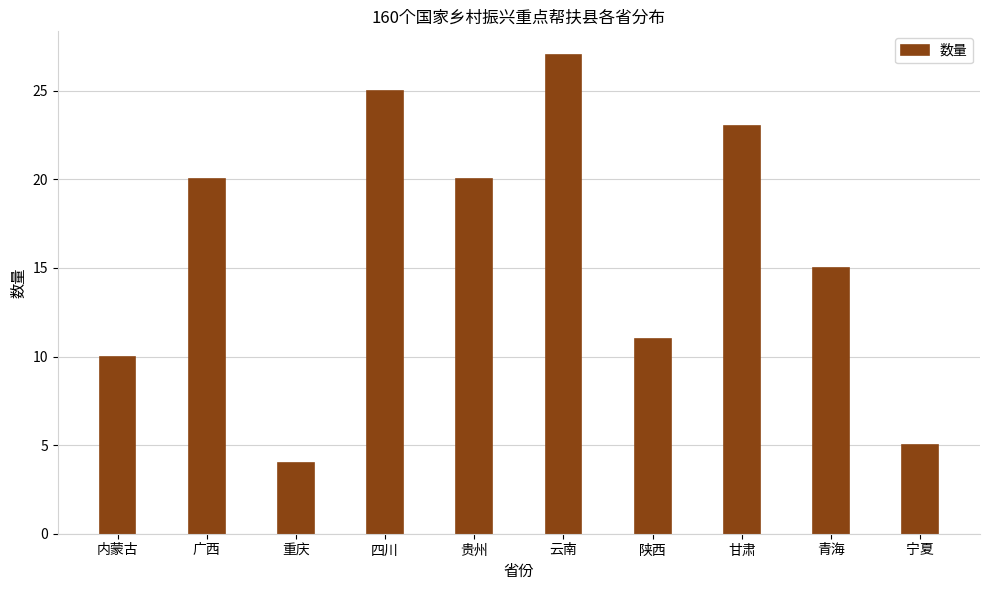

Reading right to left, extract all data points from this chart.

5	15	23	11	27	20	25	4	20	10